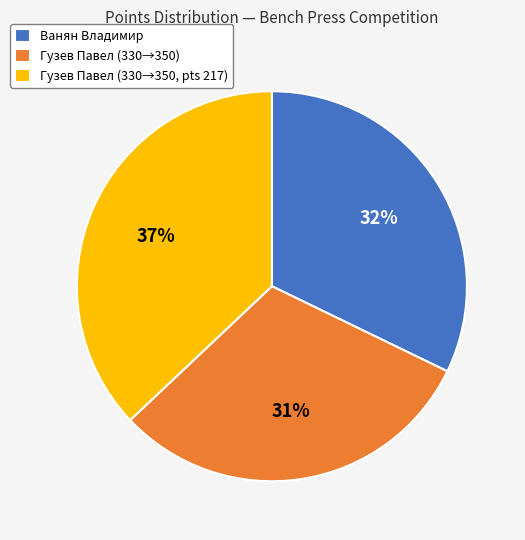

Do Ванян Владимир and Гузев Павел (330→350, pts 217) together represent more than half of the pie?

Yes